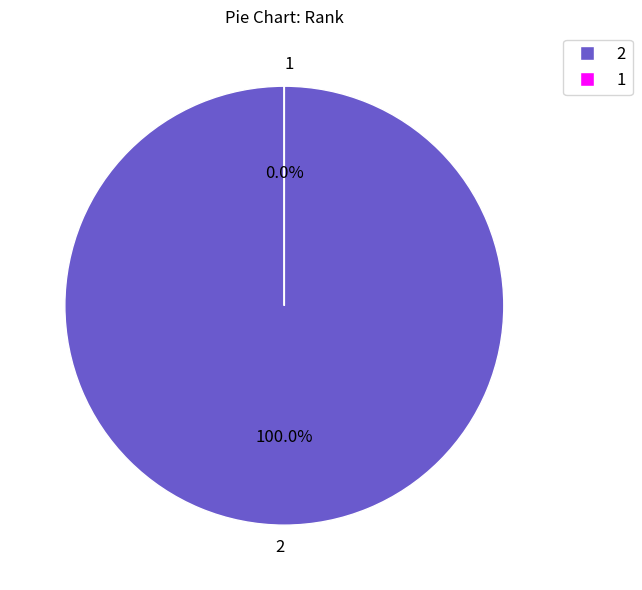

To the nearest percent, what portion does 2 represent?

100%